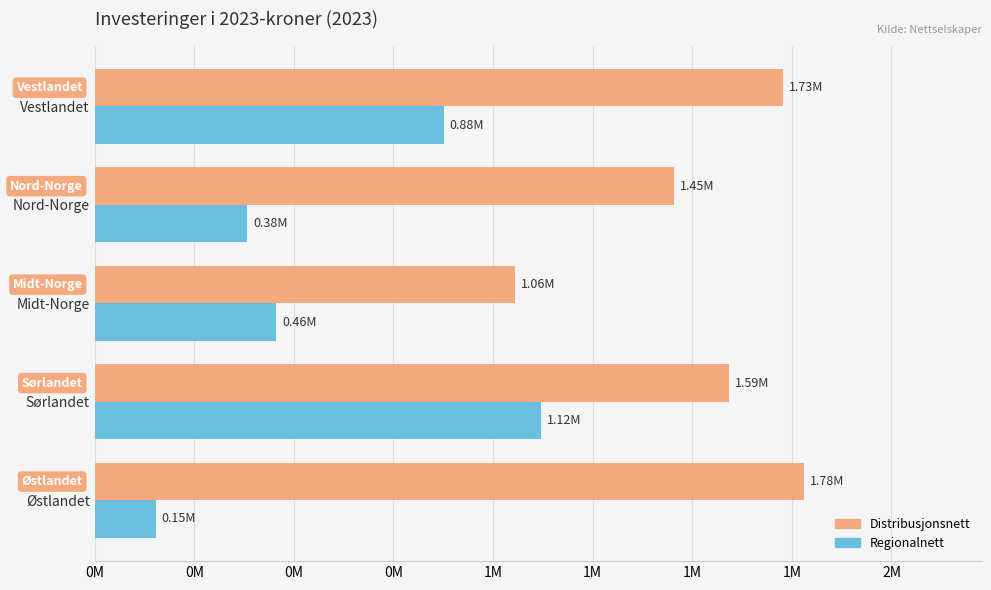

What are all the series names shown in the legend?

Distribusjonsnett, Regionalnett